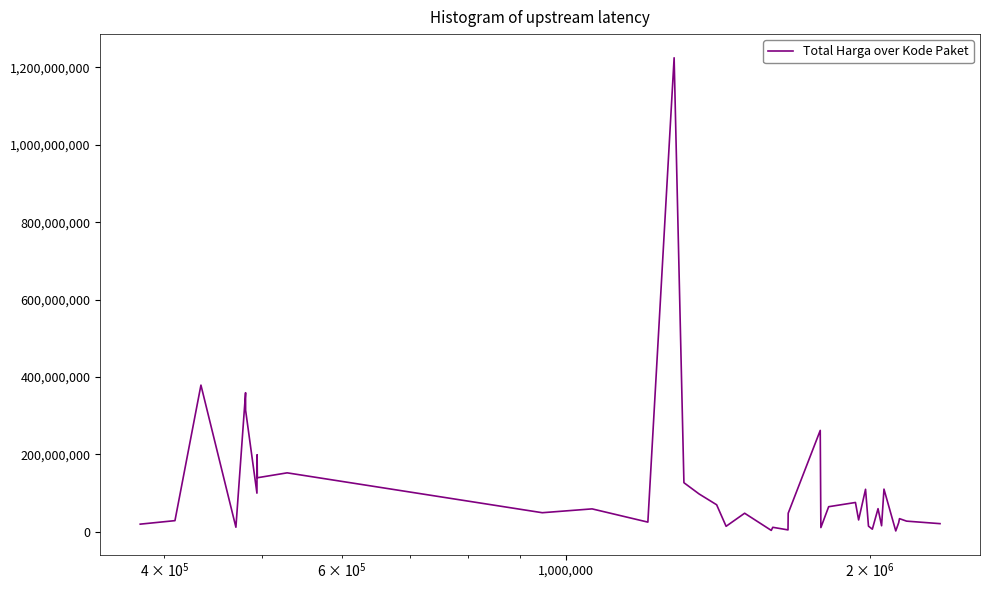

What is the greatest value displayed?

1224682000